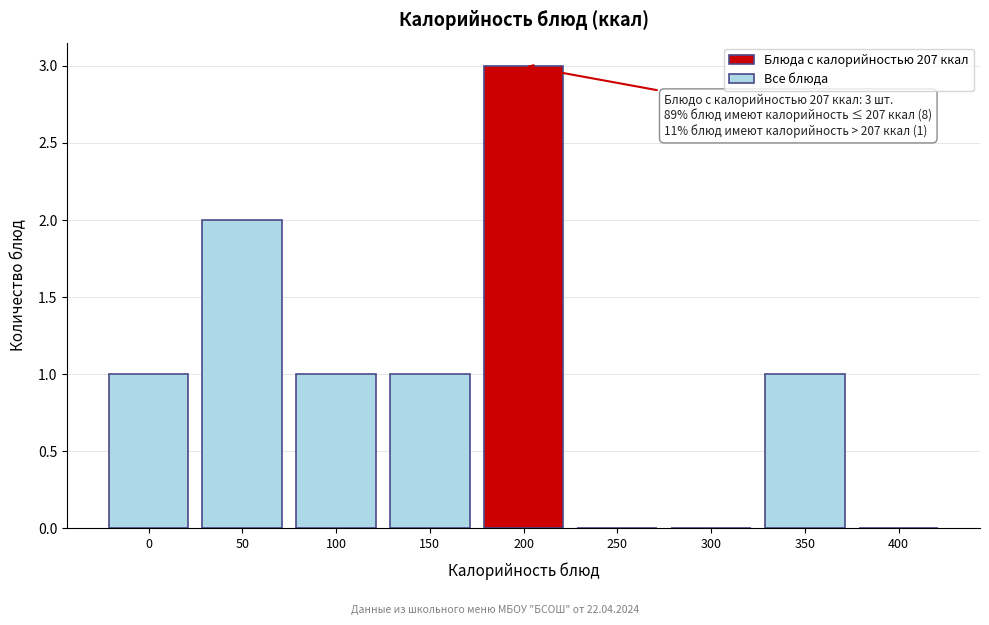

Reading left to right, what are all the values shown in this chart?

0=1	50=2	100=1	150=1	200=3	250=0	300=0	350=1	400=0